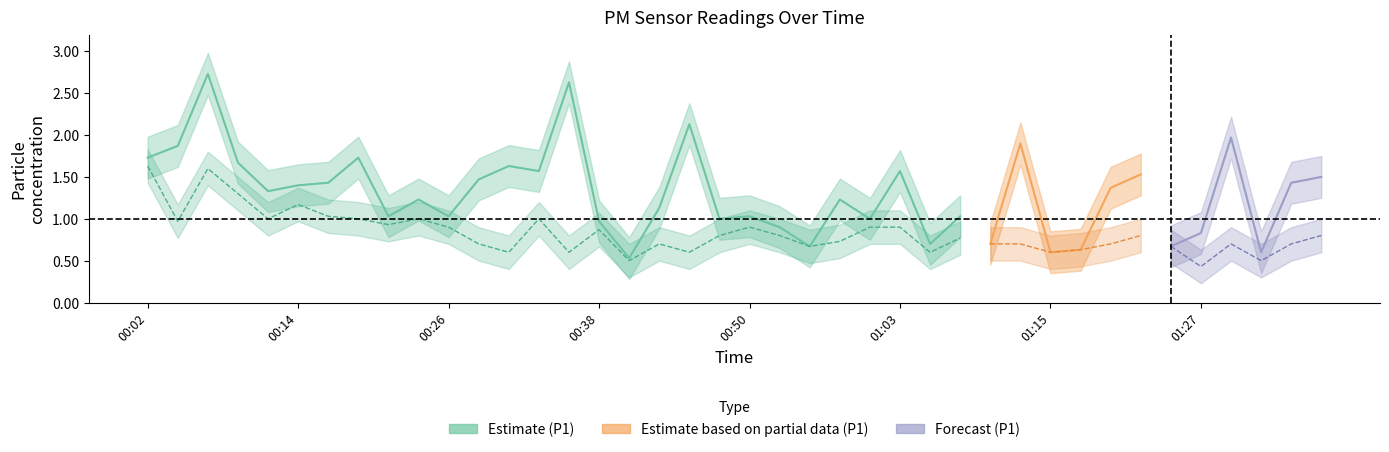

Which series has the largest range (max minus min)?

P1